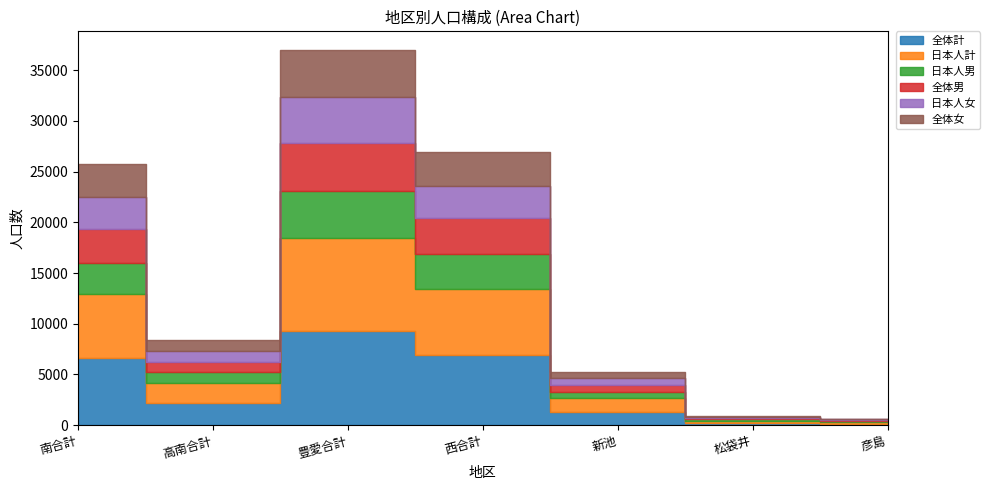

The value of 日本人男 at 彦島 is 22. True or false?

False